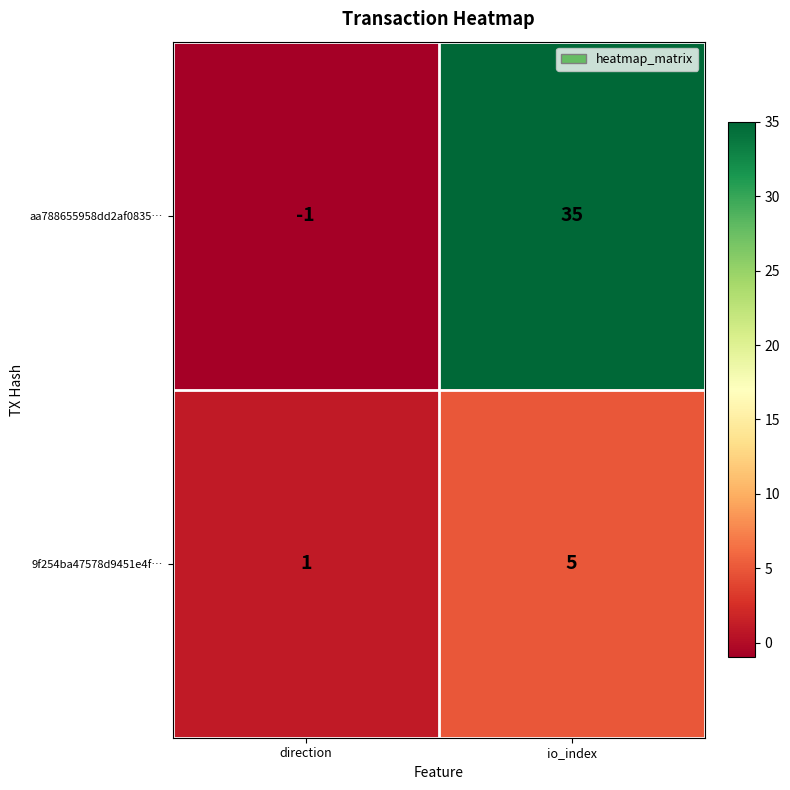

Reading left to right, extract all data points from this chart.

aa788655958dd2af0835…: direction=-1	io_index=35
9f254ba47578d9451e4f…: direction=1	io_index=5